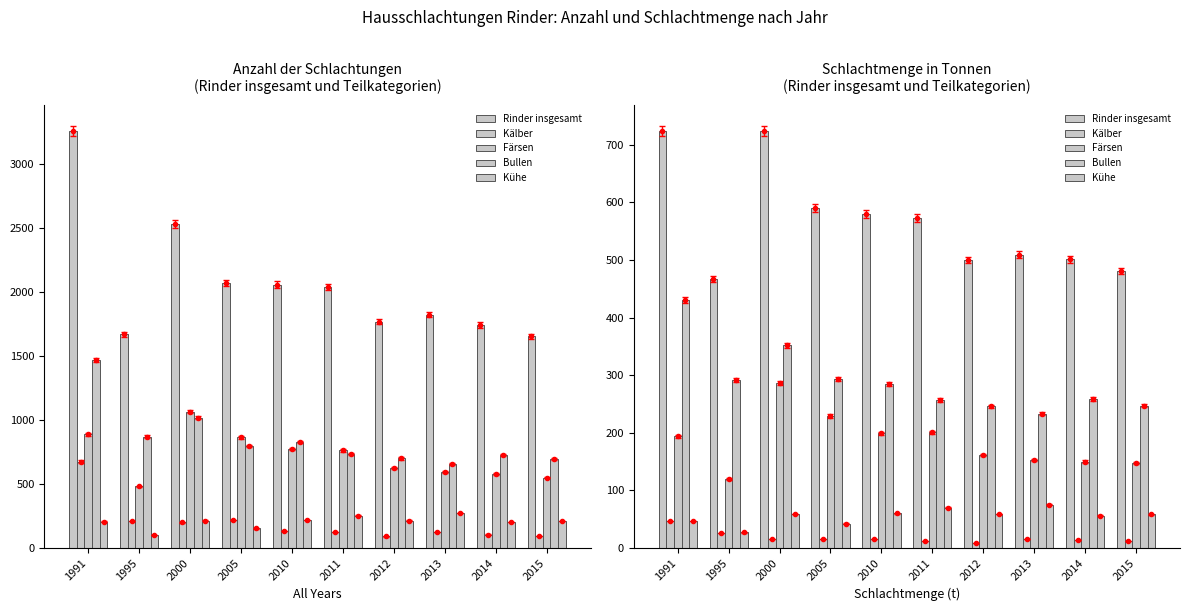

What is the lowest value of the Kühe series?

27